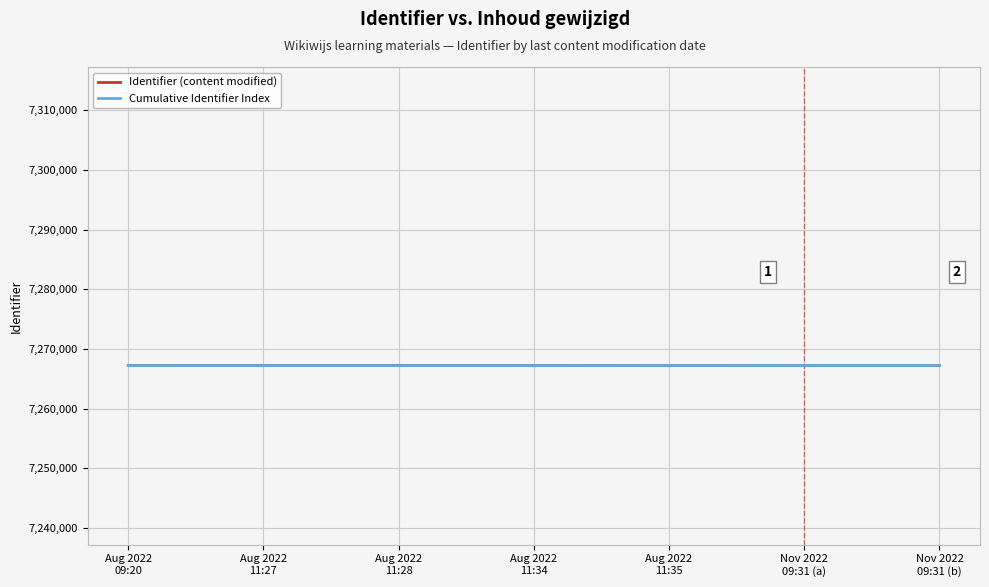

What is the maximum value for Cumulative Identifier Index?

7267248